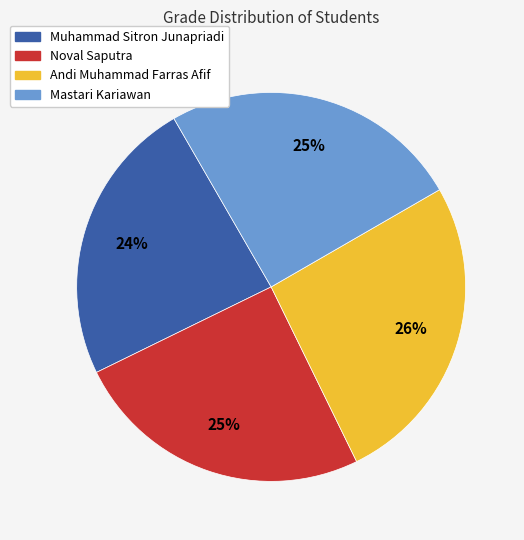

Is it true that Andi Muhammad Farras Afif is 26% of the pie?

True